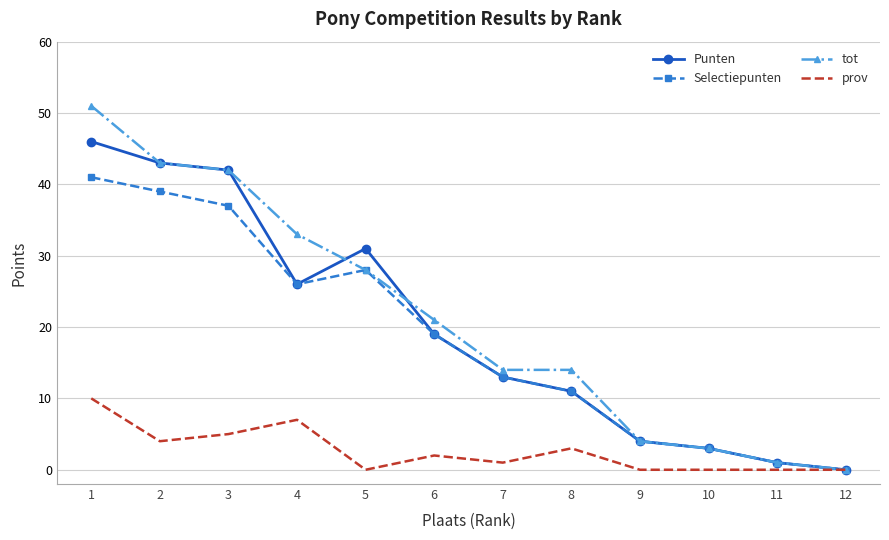

True or false: prov has a value of 6 at 9.

False